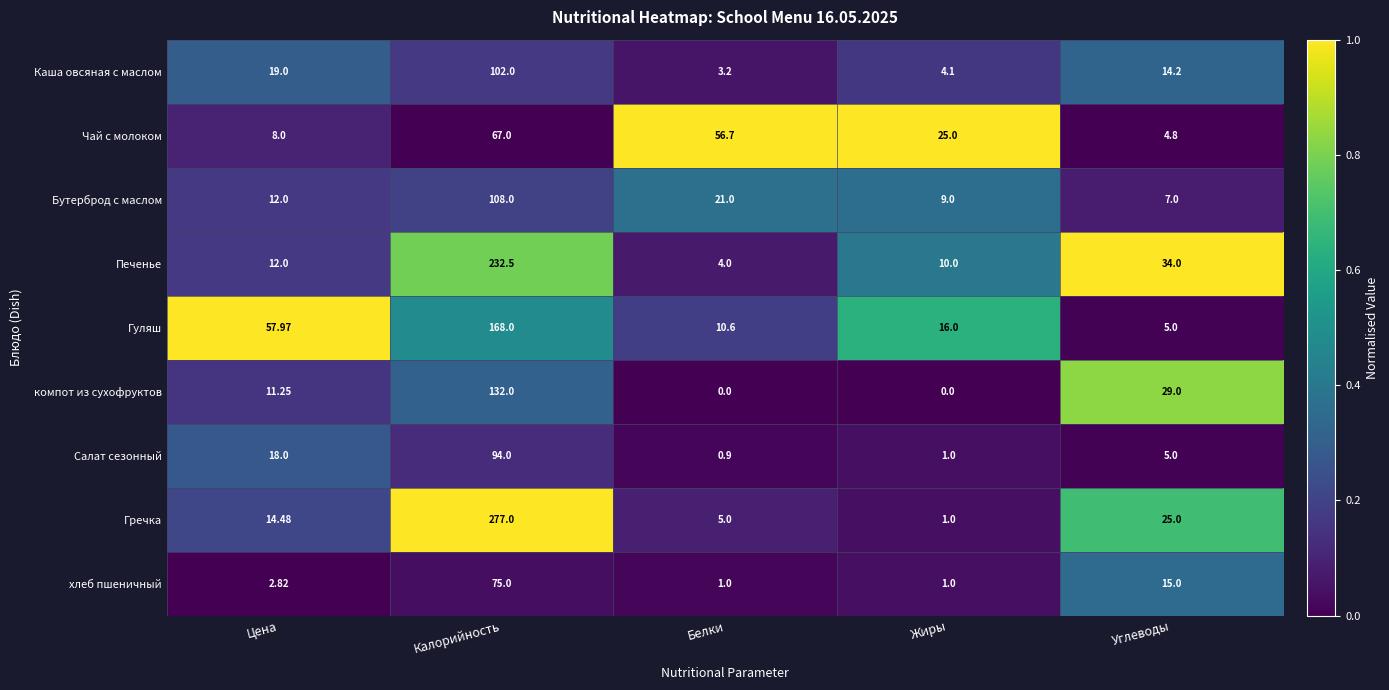

Which series has the largest total across all categories?

Гречка